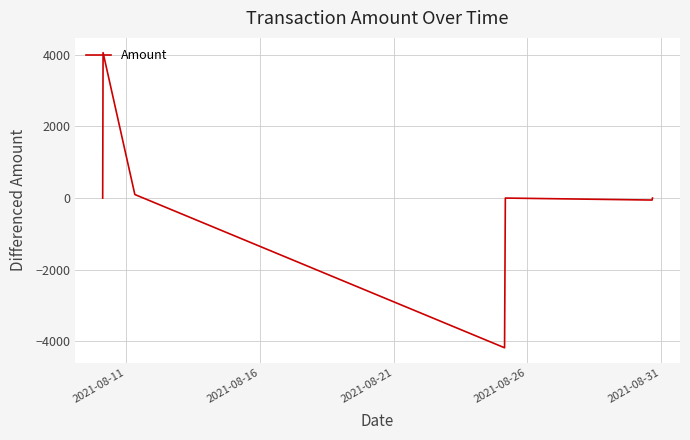

What is the greatest value displayed?

4057.0